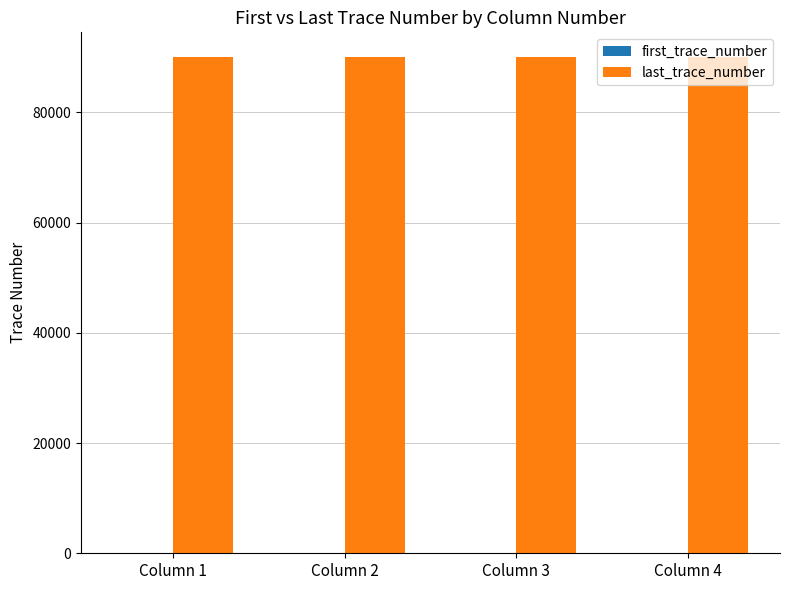

Which series has the largest total across all categories?

last_trace_number